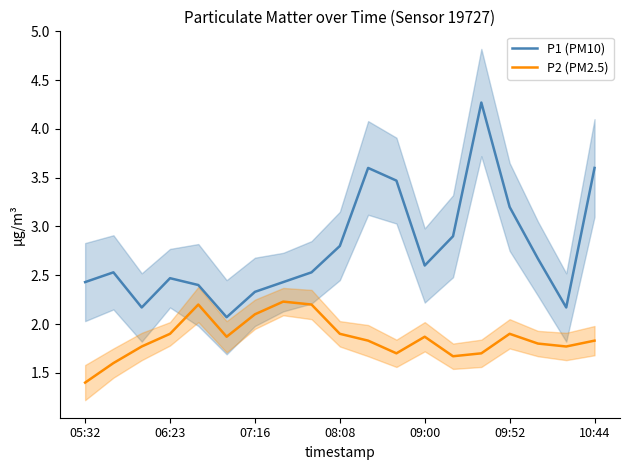

True or false: P1 (PM10) and P2 (PM2.5) intersect in this chart.

False